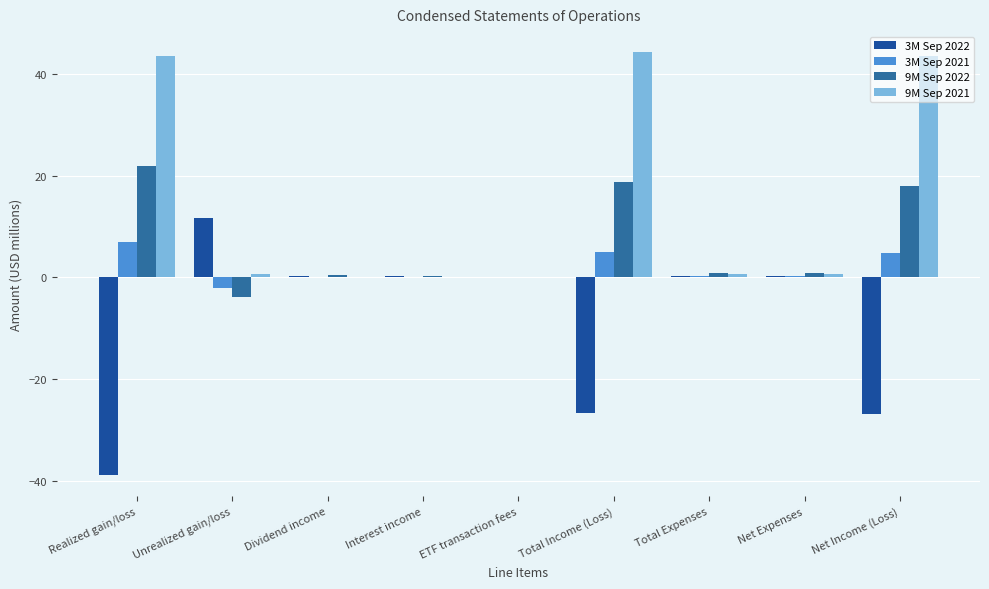

Which category has the lowest value in the 9M Sep 2021 series?

ETF transaction fees